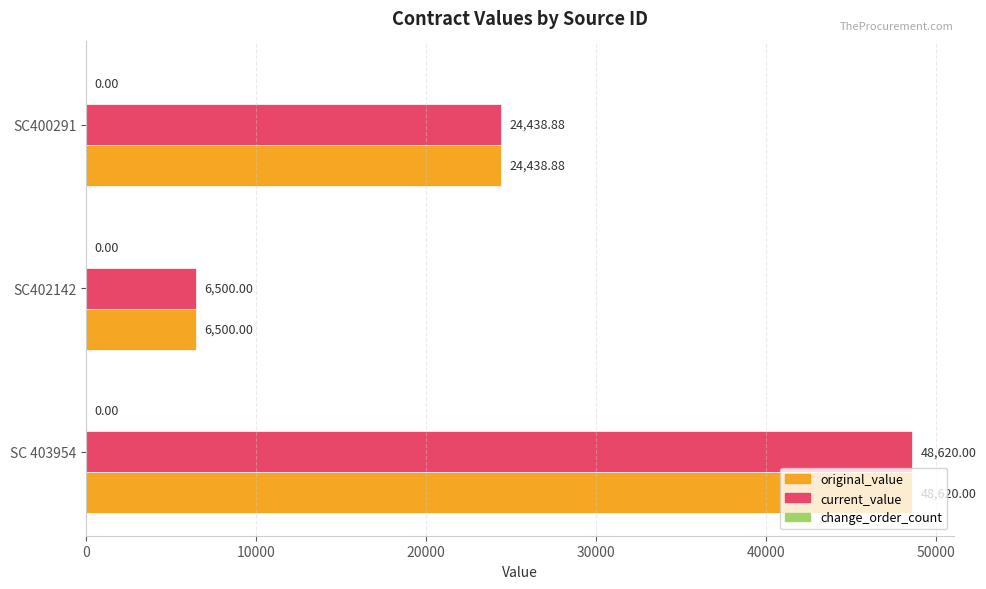

What is the difference between the maximum and minimum values in the original_value series?

42120.0